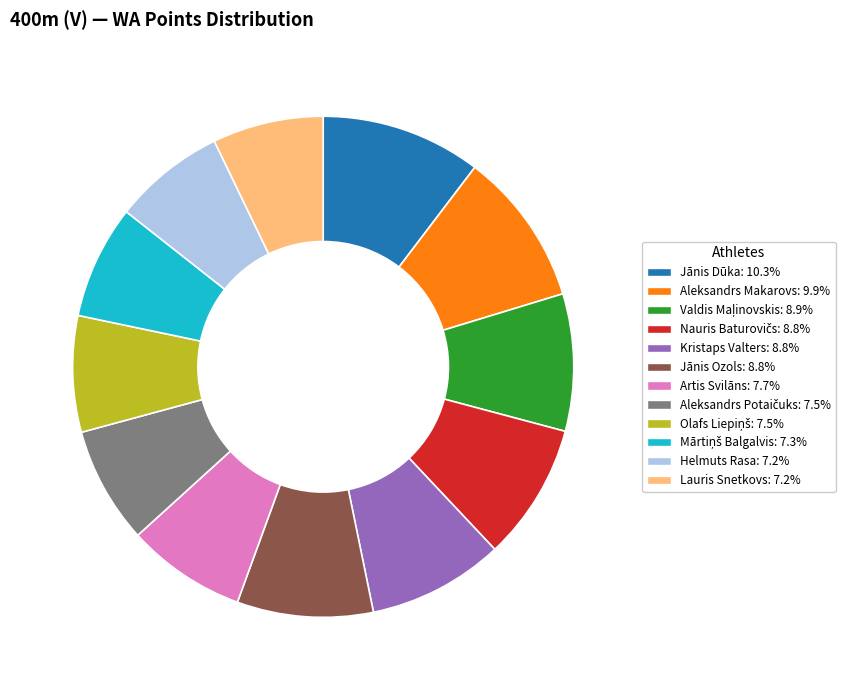

Does any single category account for the majority?

No